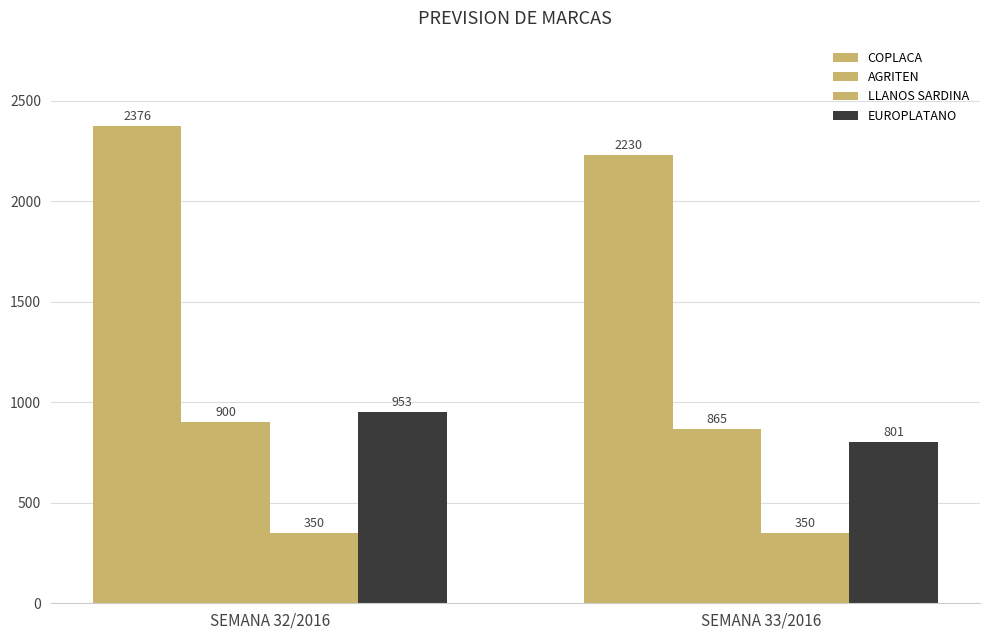

Rank the categories by COPLACA value from highest to lowest.

SEMANA 32/2016, SEMANA 33/2016